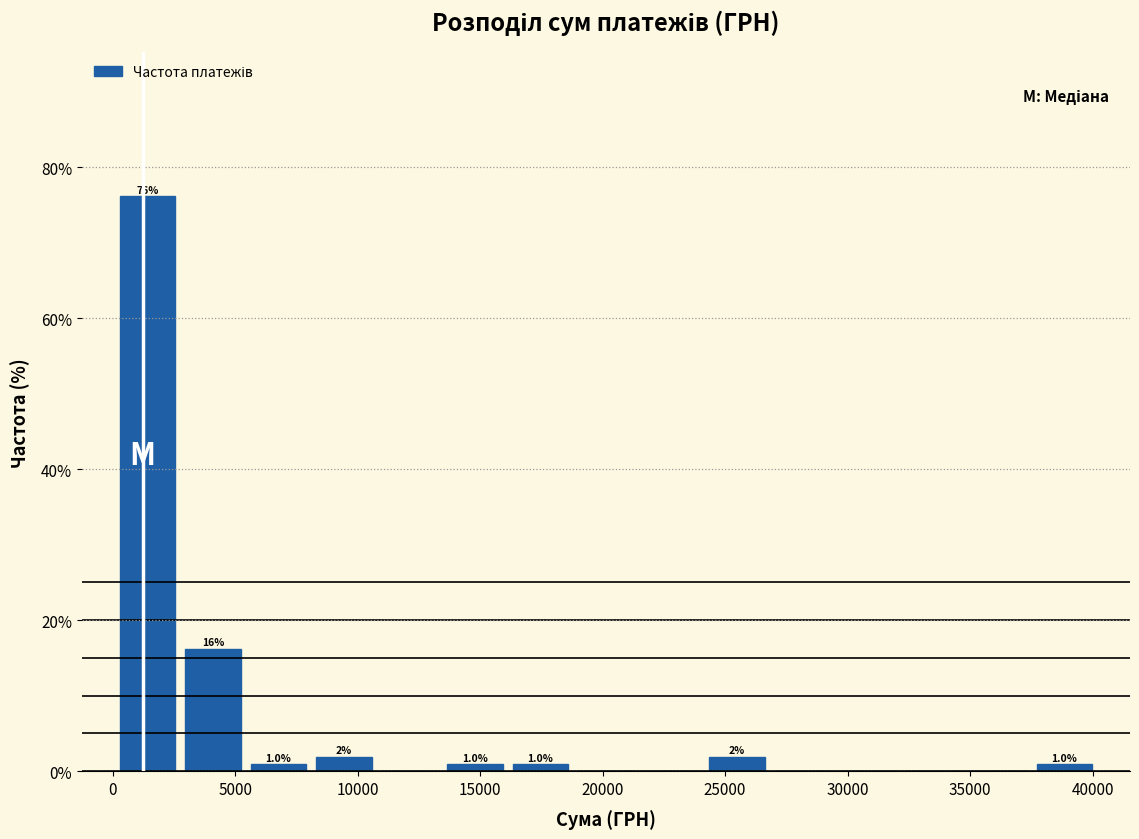

Which range on the x-axis has the tallest bar?

0 to 3000